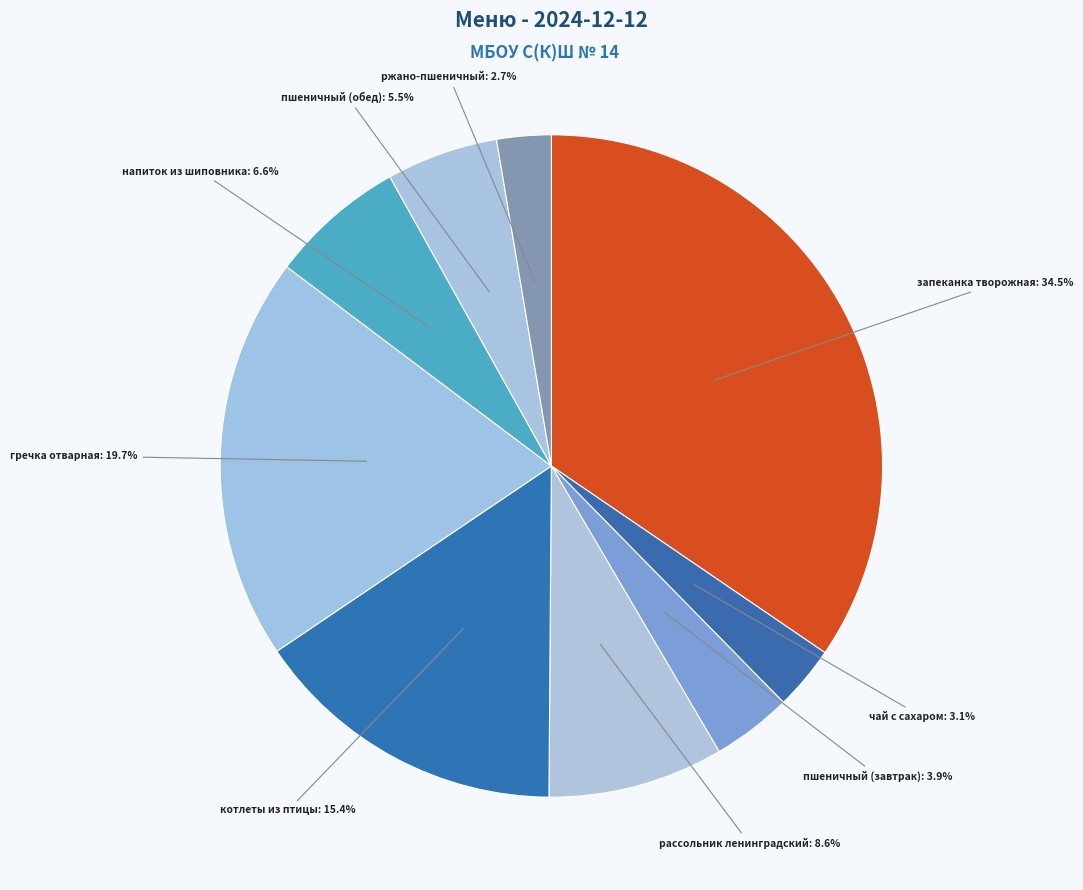

Which category has the biggest portion of the pie?

запеканка творожная